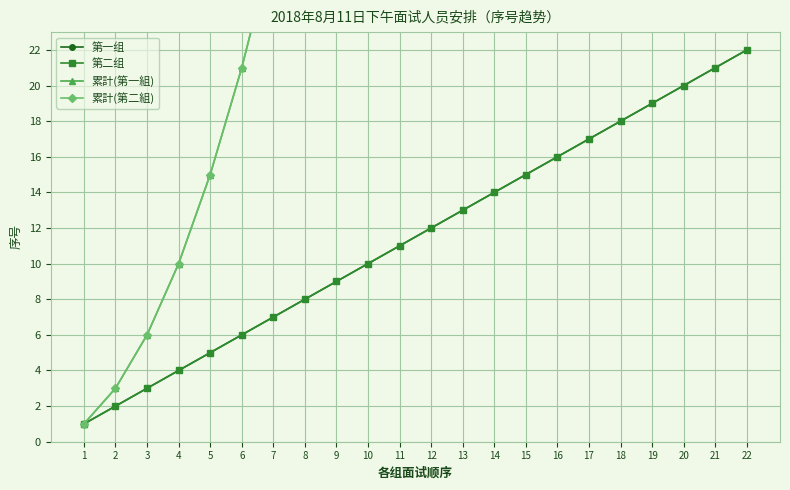

True or false: 累計(第一組) has more than 0 points higher than both neighbors.

False